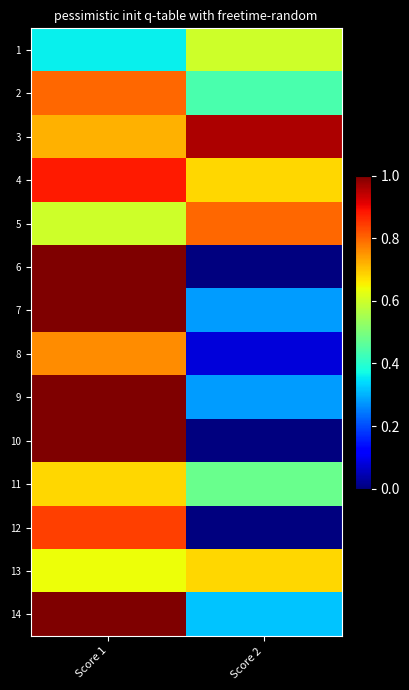

Reading left to right, list all the values displayed in this chart.

1: Score 1=0.4	Score 2=0.6
2: Score 1=0.8	Score 2=0.4
3: Score 1=0.7	Score 2=1.0
4: Score 1=0.9	Score 2=0.7
5: Score 1=0.6	Score 2=0.8
6: Score 1=1.0	Score 2=0.0
7: Score 1=1.0	Score 2=0.3
8: Score 1=0.8	Score 2=0.1
9: Score 1=1.0	Score 2=0.3
10: Score 1=1.0	Score 2=0.0
11: Score 1=0.7	Score 2=0.5
12: Score 1=0.8	Score 2=0.0
13: Score 1=0.6	Score 2=0.7
14: Score 1=1.0	Score 2=0.3